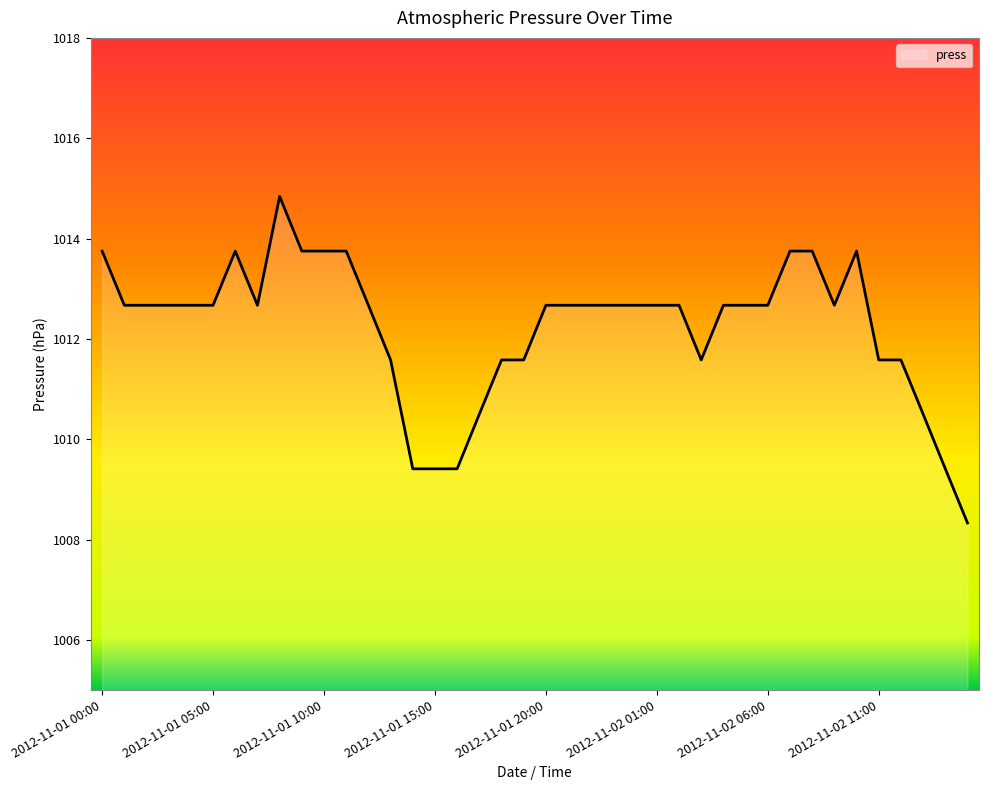

How many values exceed 1012?

27